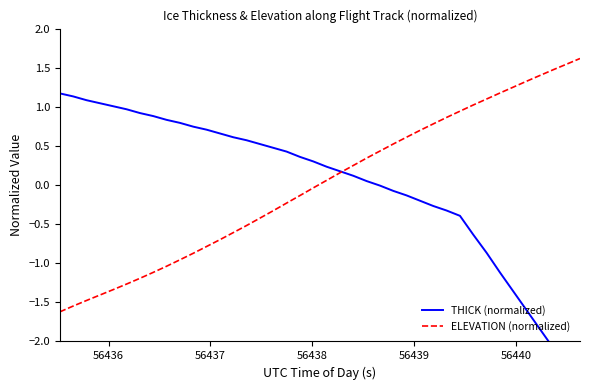

What is the minimum value for ELEVATION (normalized)?

-1.6